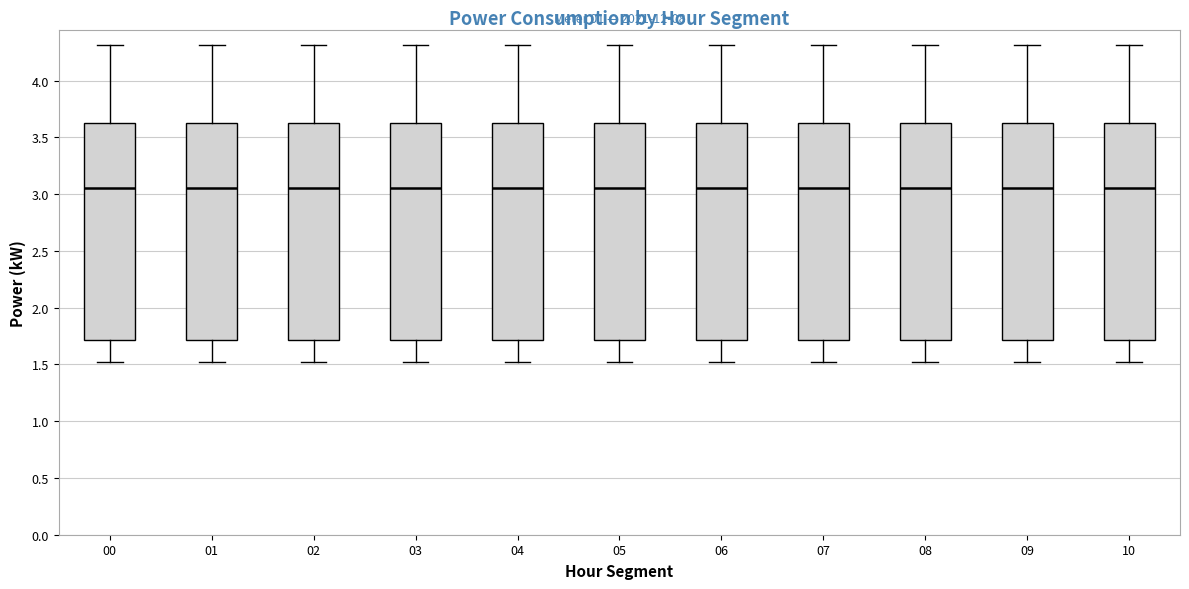

Reading left to right, transcribe this box plot: for each box, give where its median line is, the range the box spans, and where its two whiskers end, as read against the y-axis. The values are not printed on the chart, so give them approximately, as read against the axis.

00: median 3.05, box 1.70 to 3.65, whiskers 1.50 to 4.30
01: median 3.05, box 1.70 to 3.65, whiskers 1.50 to 4.30
02: median 3.05, box 1.70 to 3.65, whiskers 1.50 to 4.30
03: median 3.05, box 1.70 to 3.65, whiskers 1.50 to 4.30
04: median 3.05, box 1.70 to 3.65, whiskers 1.50 to 4.30
05: median 3.05, box 1.70 to 3.65, whiskers 1.50 to 4.30
06: median 3.05, box 1.70 to 3.65, whiskers 1.50 to 4.30
07: median 3.05, box 1.70 to 3.65, whiskers 1.50 to 4.30
08: median 3.05, box 1.70 to 3.65, whiskers 1.50 to 4.30
09: median 3.05, box 1.70 to 3.65, whiskers 1.50 to 4.30
10: median 3.05, box 1.70 to 3.65, whiskers 1.50 to 4.30